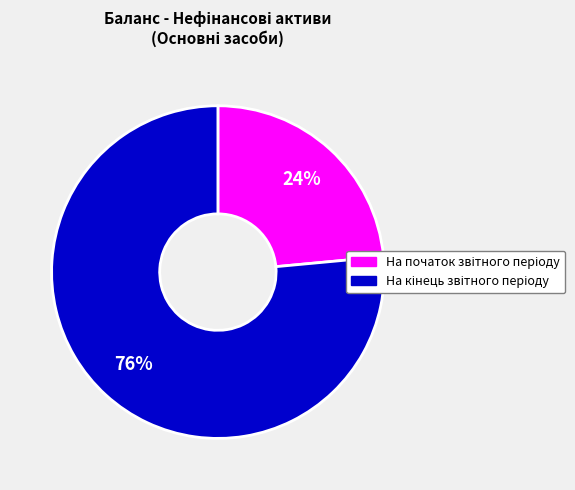

To the nearest percent, what is the average slice percentage?

50%